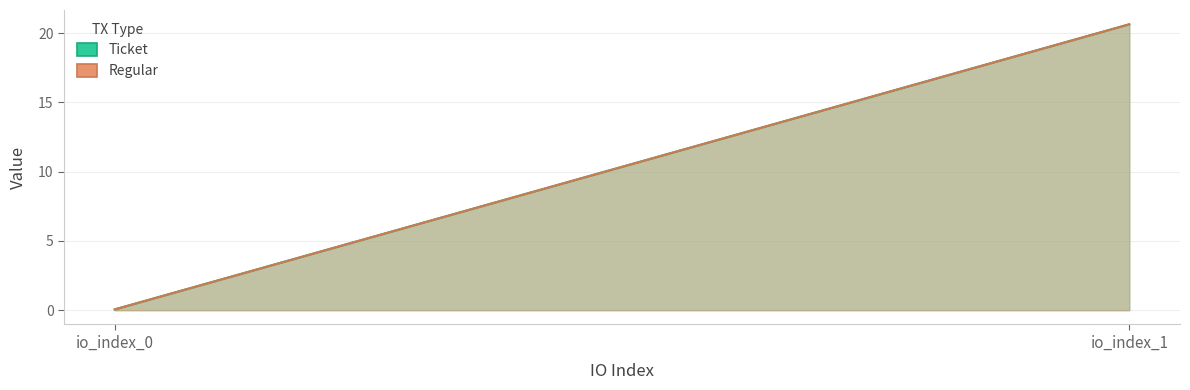

What is the difference between the Regular values at io_index_0 and io_index_1?

20.6